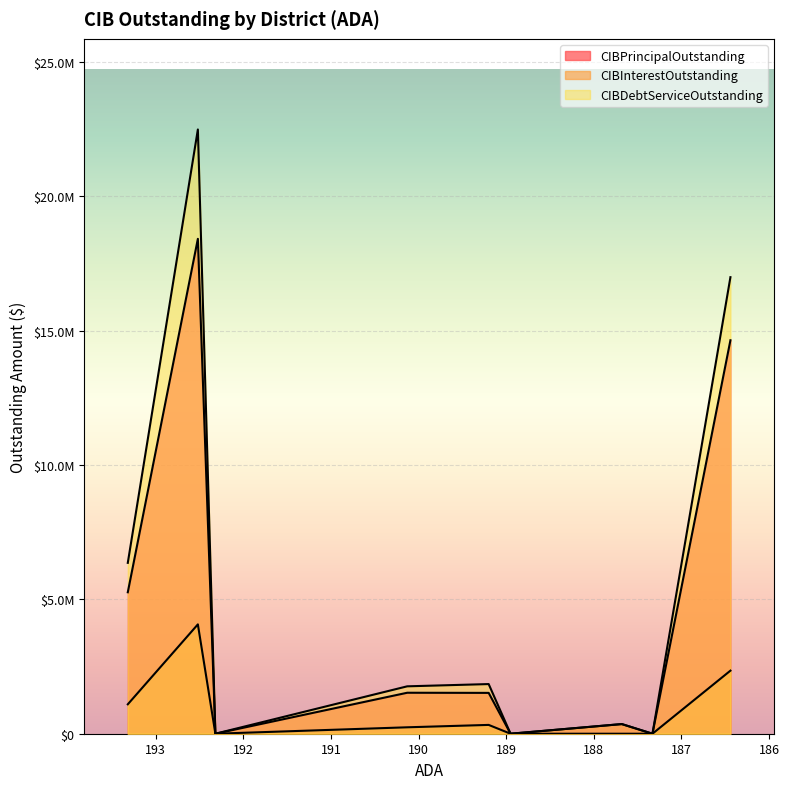

How many values in CIBPrincipalOutstanding are above zero?

6